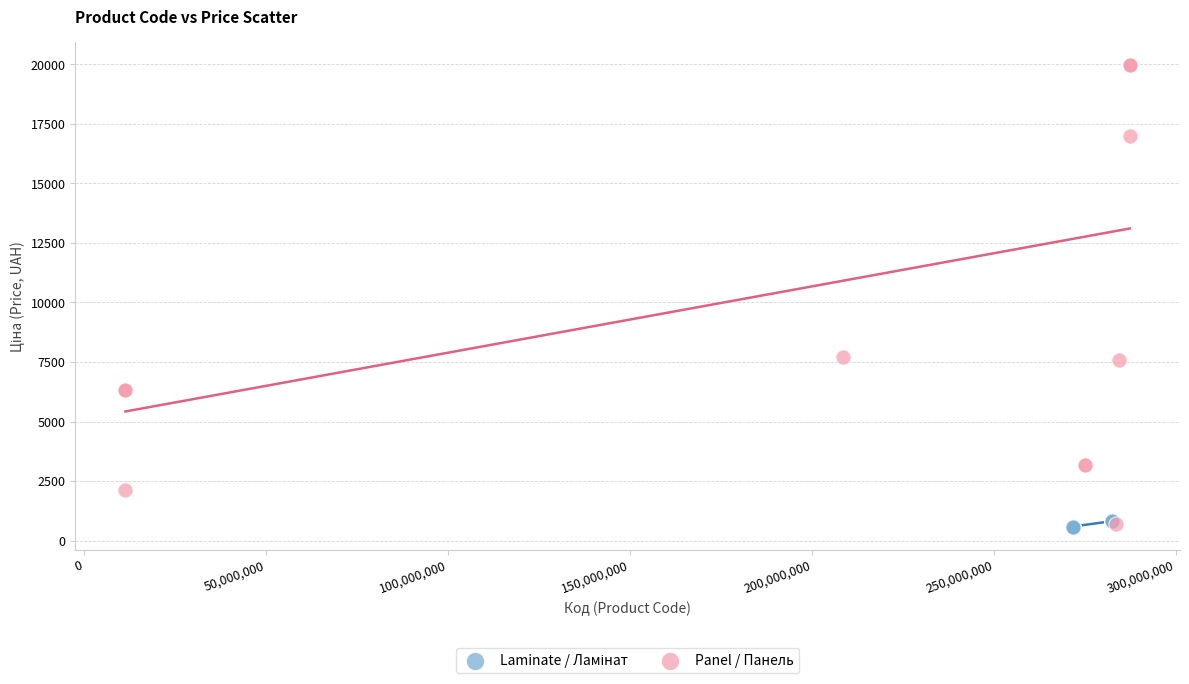

Which series reaches the maximum Y coordinate?

Panel / Панель